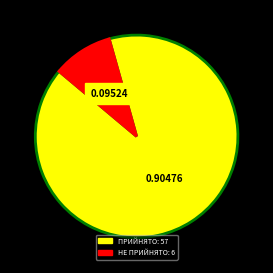

Do НЕ ПРИЙНЯТО and ПРИЙНЯТО together represent more than half of the pie?

Yes